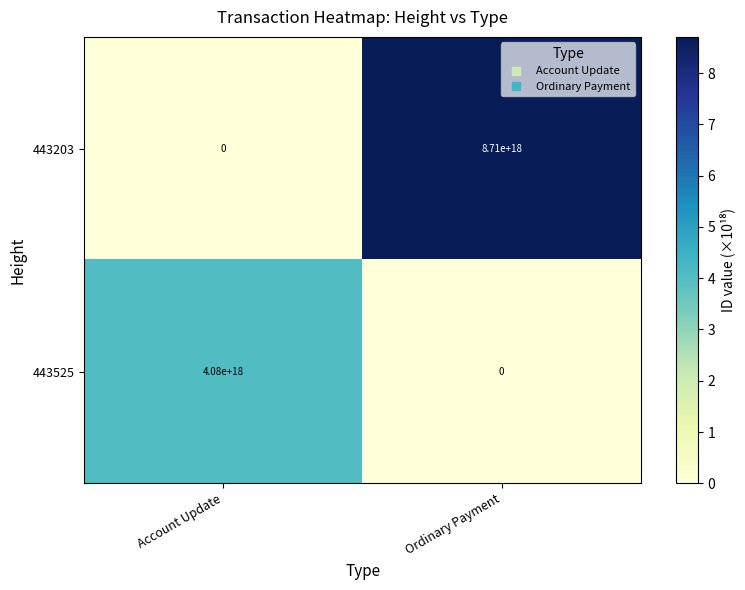

Is the value of 443203 at Ordinary Payment greater than the value of 443525 at Ordinary Payment?

Yes